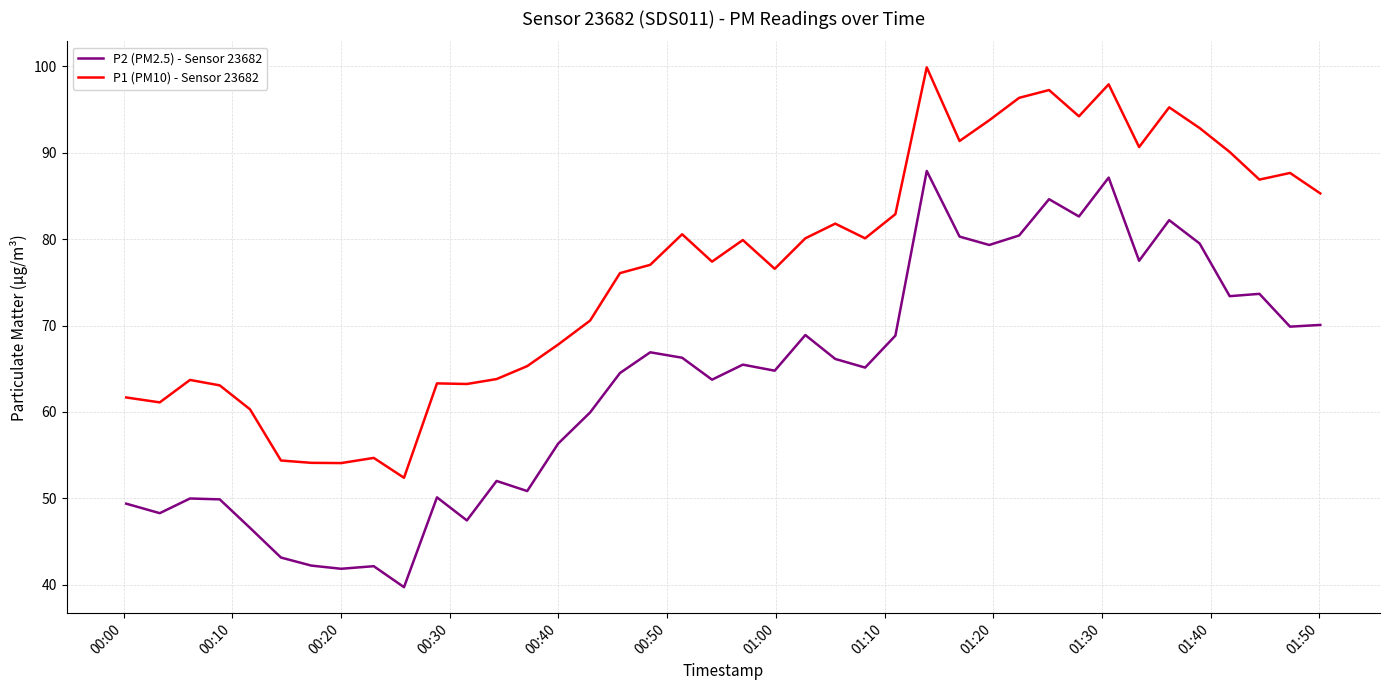

True or false: P2 (PM2.5) - Sensor 23682 and P1 (PM10) - Sensor 23682 cross at least once.

False